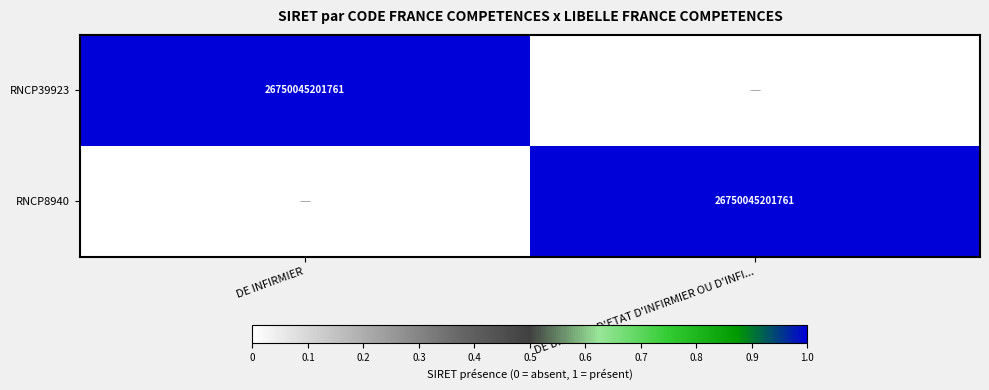

The RNCP8940 series shows 17048582413764 at DE DIPLOME D'ETAT D'INFIRMIER OU D'INFI.... True or false?

False